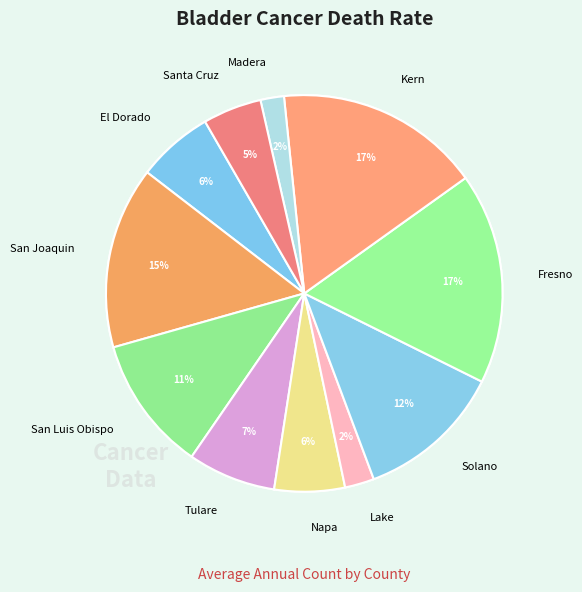

How many slices are in this pie chart?

11